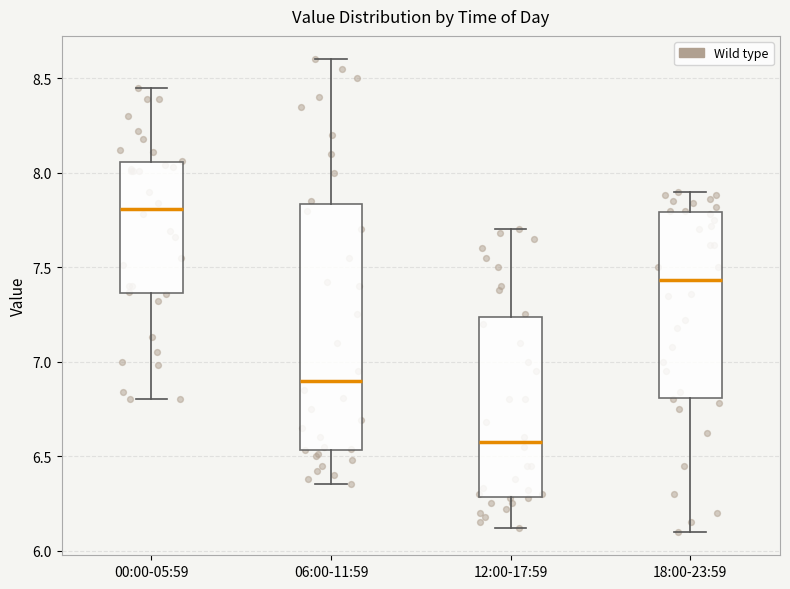

Reading left to right, read every box against the y-axis: the position of its median line, the range the box covers, and the ends of its whiskers. The values are not printed on the chart, so give them approximately, as read against the axis.

00:00-05:59: median 7.80, box 7.35 to 8.05, whiskers 6.80 to 8.45
06:00-11:59: median 6.90, box 6.55 to 7.85, whiskers 6.35 to 8.60
12:00-17:59: median 6.60, box 6.30 to 7.25, whiskers 6.10 to 7.70
18:00-23:59: median 7.45, box 6.80 to 7.80, whiskers 6.10 to 7.90